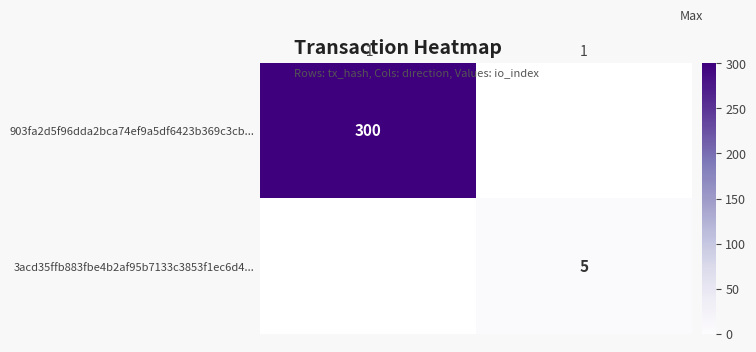

True or false: 903fa2d5f96dda2bca74ef9a5df6423b369c3cb... has a value of 408 at -1.

False